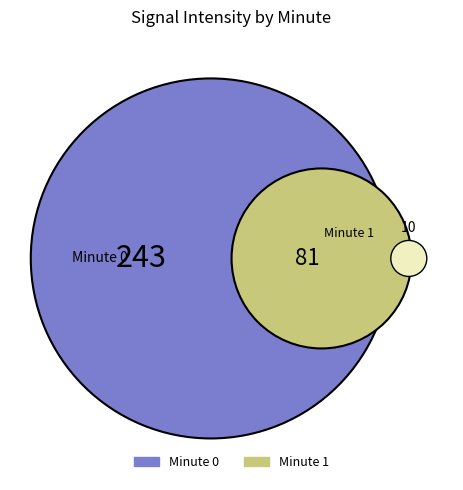

Is 23 the majority of the pie?

No